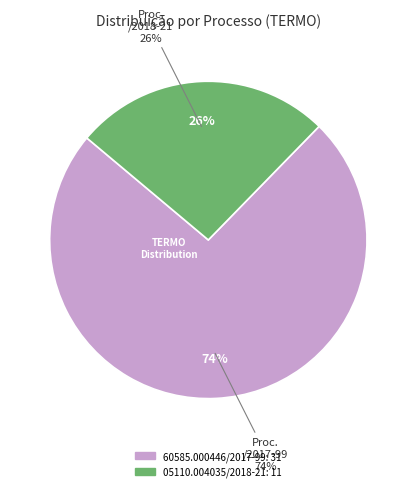

Count the number of slices in the pie.

2